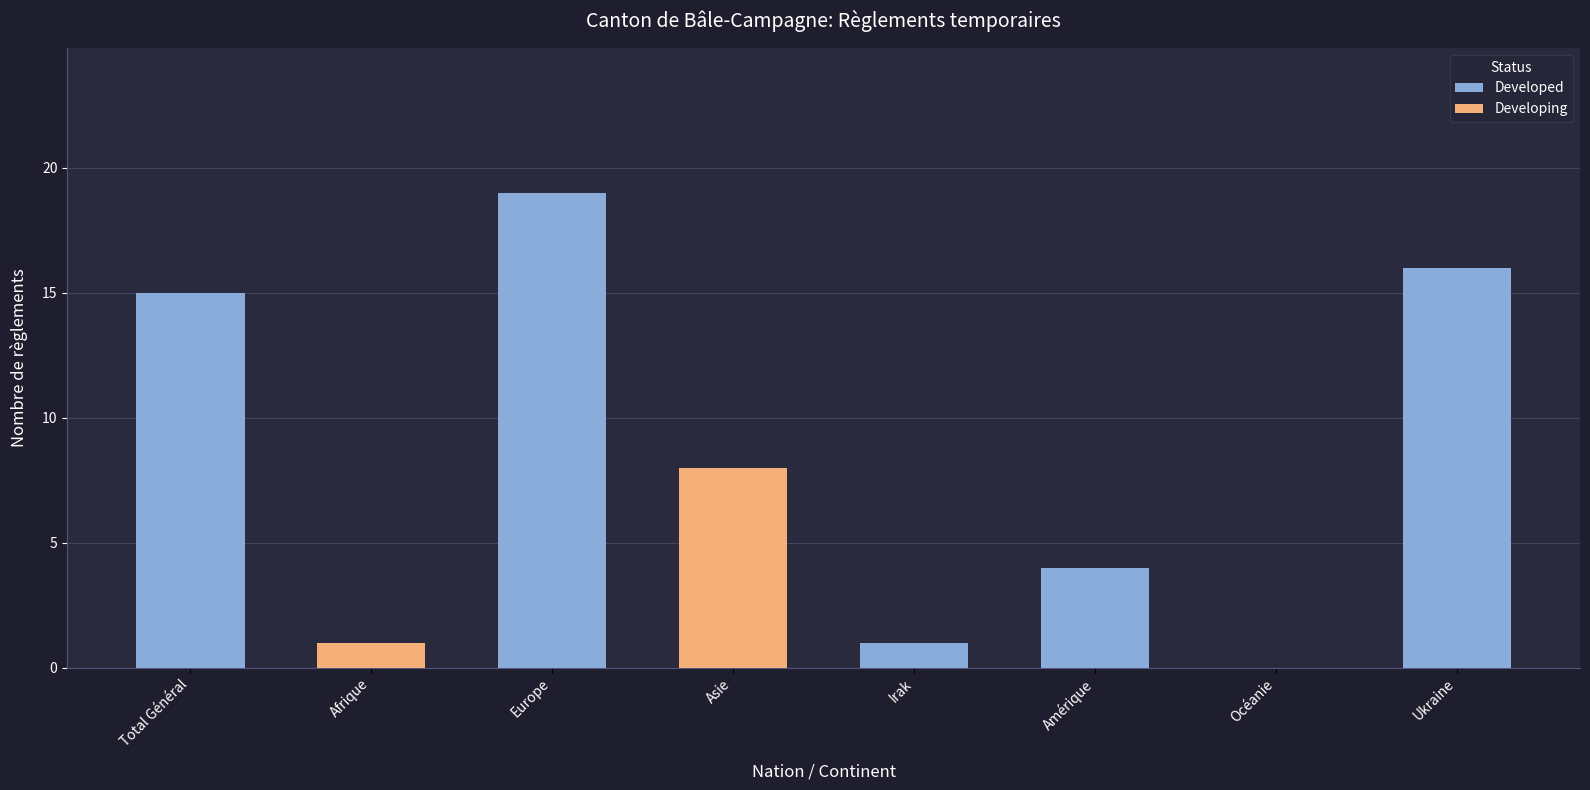

At which category is the sum across all series the highest?

Europe